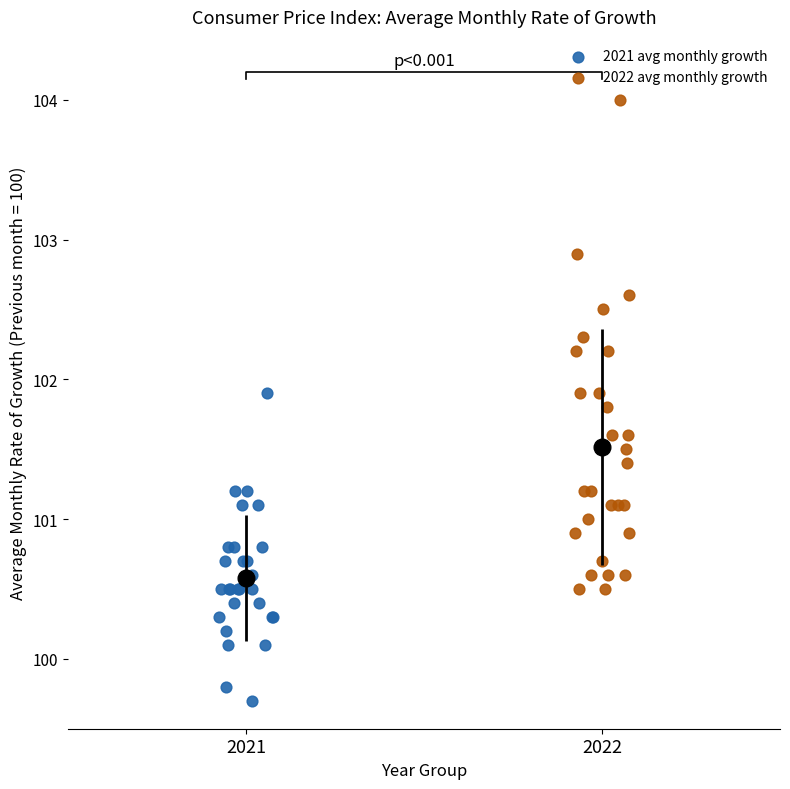

Which series reaches the minimum Y coordinate?

2021 avg monthly growth